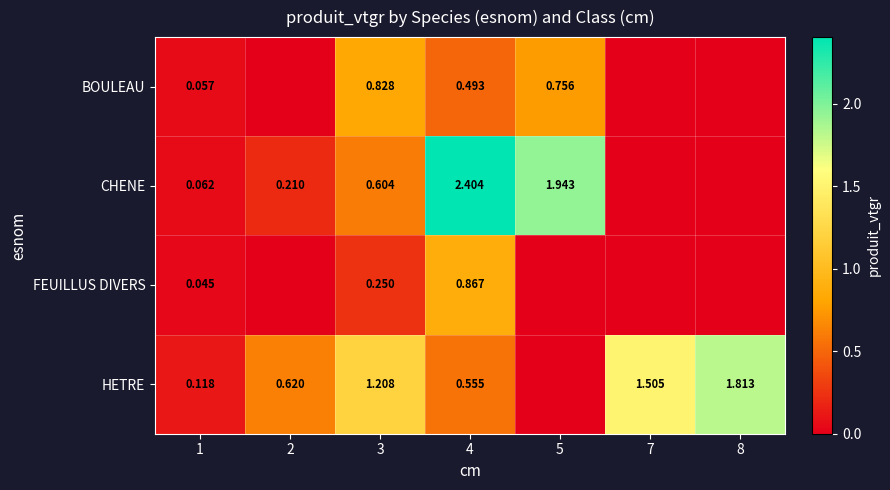

Is the value of BOULEAU at 3 greater than the value of FEUILLUS DIVERS at 4?

No